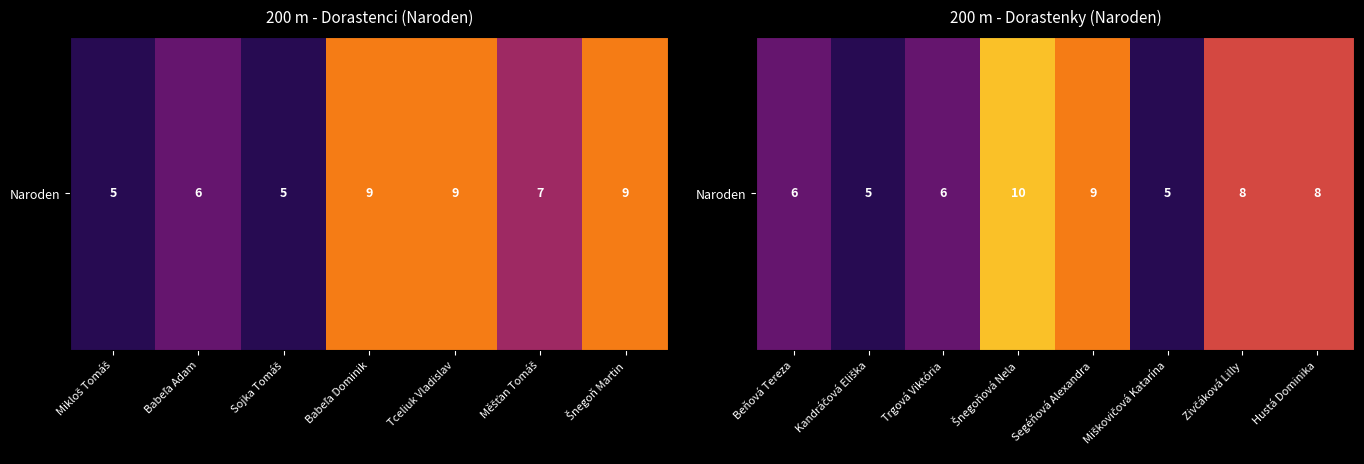

The value at Kandráčová Eliška is 9. True or false?

False